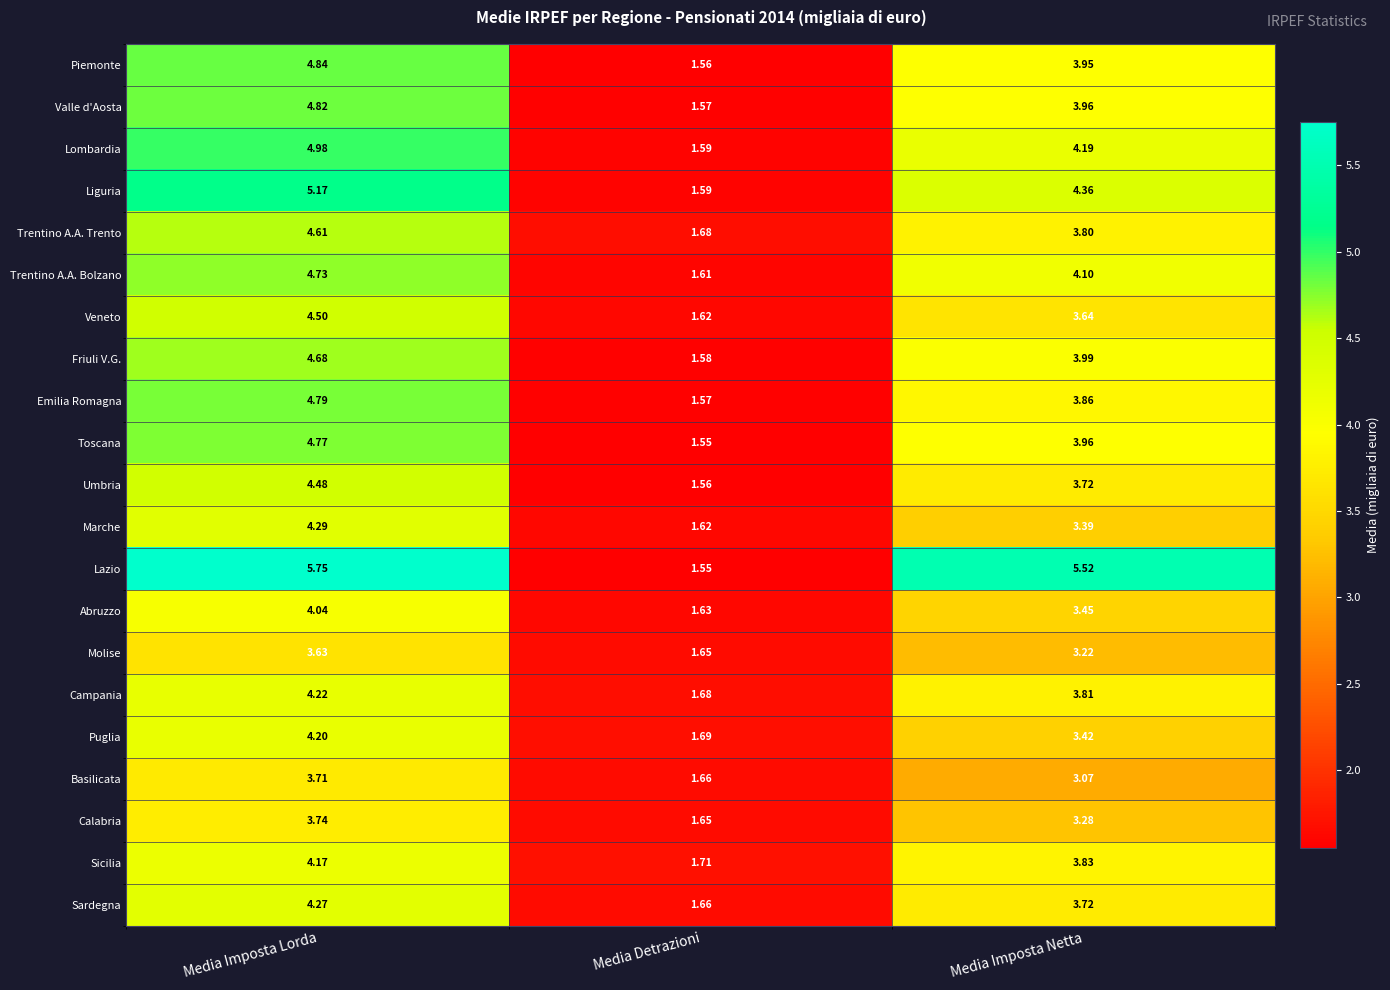

Rank the series by their maximum value, from highest to lowest.

Lazio, Liguria, Lombardia, Piemonte, Valle d'Aosta, Emilia Romagna, Toscana, Trentino A.A. Bolzano, Friuli V.G., Trentino A.A. Trento, Veneto, Umbria, Marche, Sardegna, Campania, Puglia, Sicilia, Abruzzo, Calabria, Basilicata, Molise